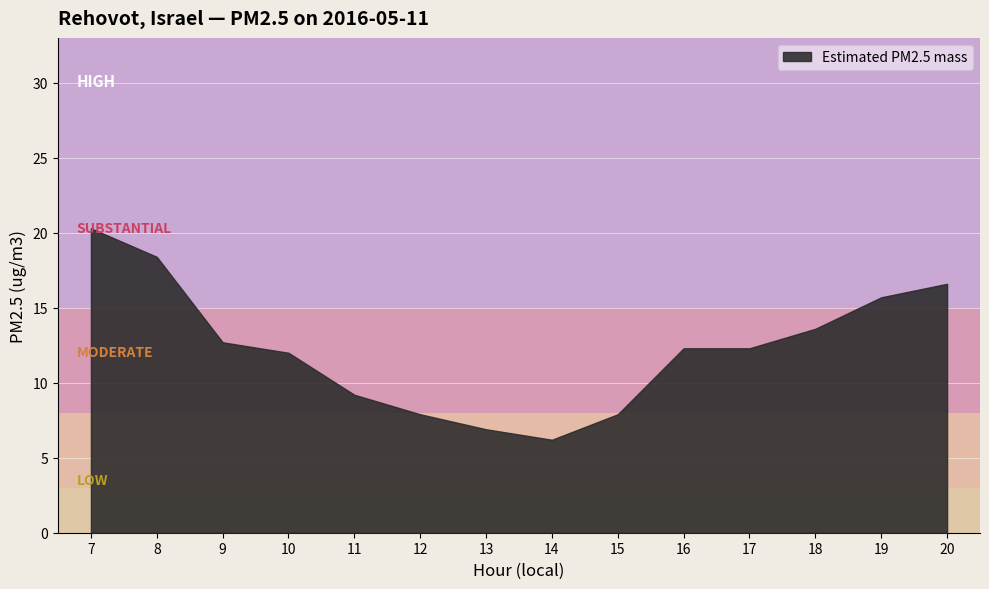

Where is the data nearest to the value 13?

9